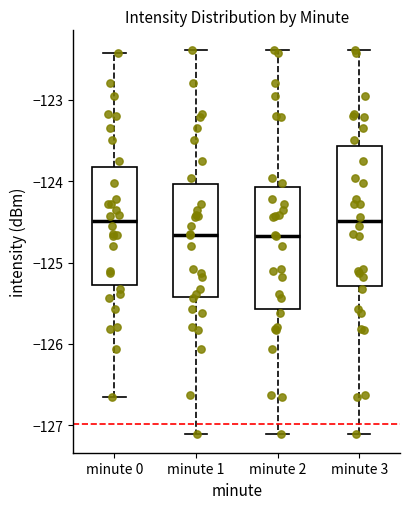

Reading left to right, transcribe this box plot: for each box, give where its median line is, the range the box spans, and where its two whiskers end, as read against the y-axis. The values are not printed on the chart, so give them approximately, as read against the axis.

minute 0: median -124.5, box -125.3 to -123.8, whiskers -126.7 to -122.4
minute 1: median -124.7, box -125.4 to -124.0, whiskers -127.1 to -122.4
minute 2: median -124.7, box -125.6 to -124.1, whiskers -127.1 to -122.4
minute 3: median -124.5, box -125.3 to -123.6, whiskers -127.1 to -122.4